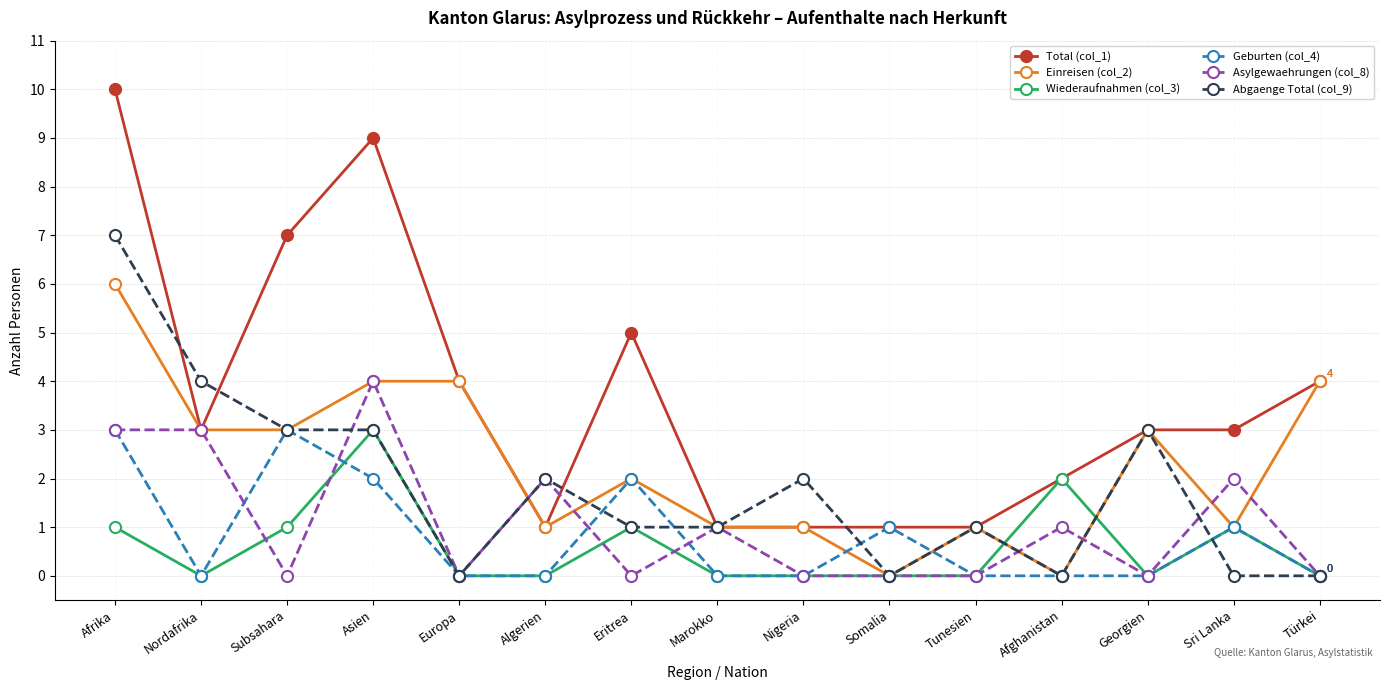

Which label corresponds to the largest value in the chart?

Afrika